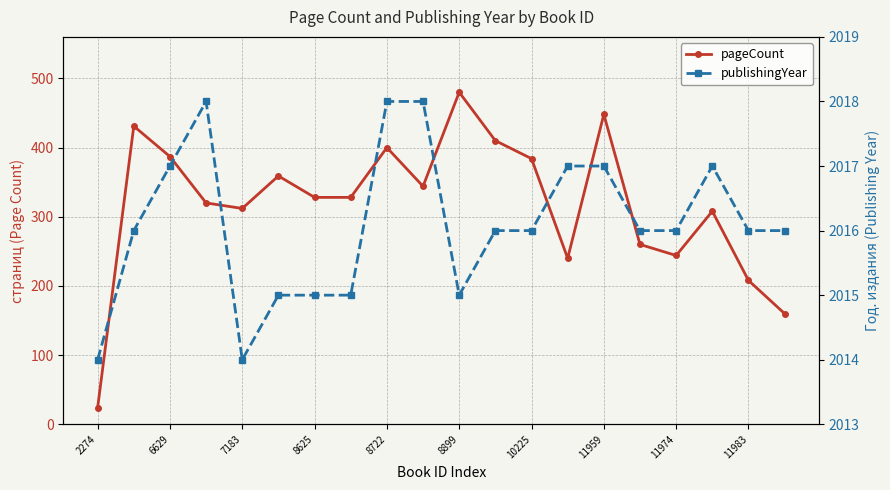

Is it true that publishingYear equals 3596 at 11983?

False